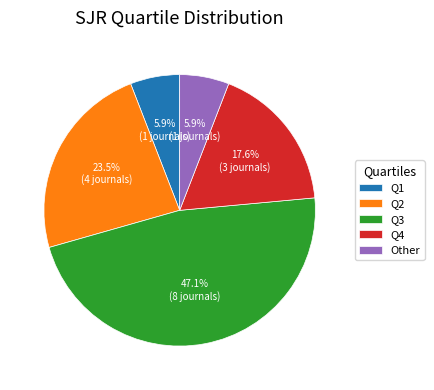

To the nearest percent, what is the average slice percentage?

20%